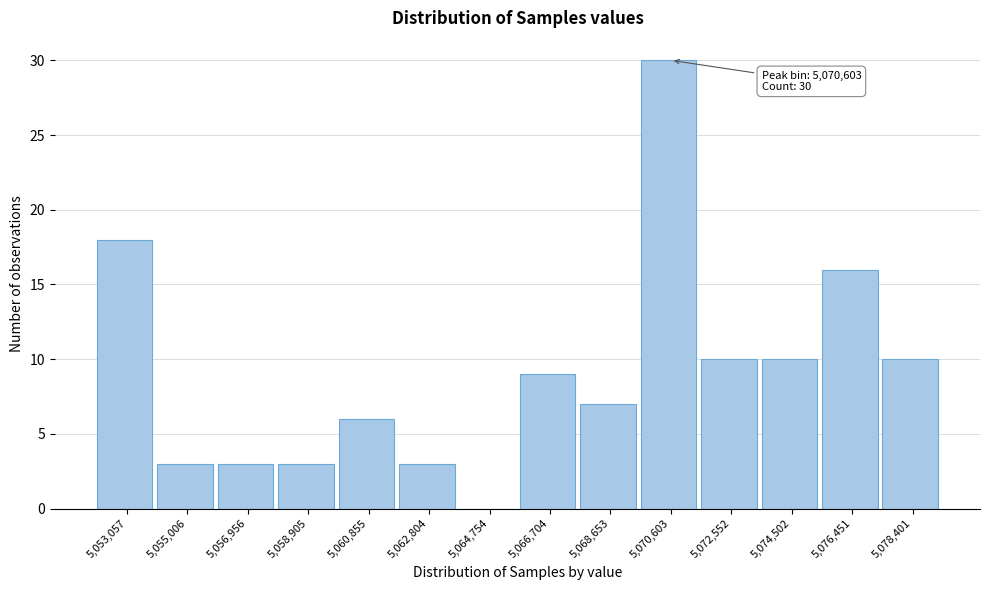

Reading right to left, list all the values displayed in this chart.

5,078,401=10	5,076,451=16	5,074,502=10	5,072,552=10	5,070,603=30	5,068,653=7	5,066,704=9	5,064,754=0	5,062,804=3	5,060,855=6	5,058,905=3	5,056,956=3	5,055,006=3	5,053,057=18